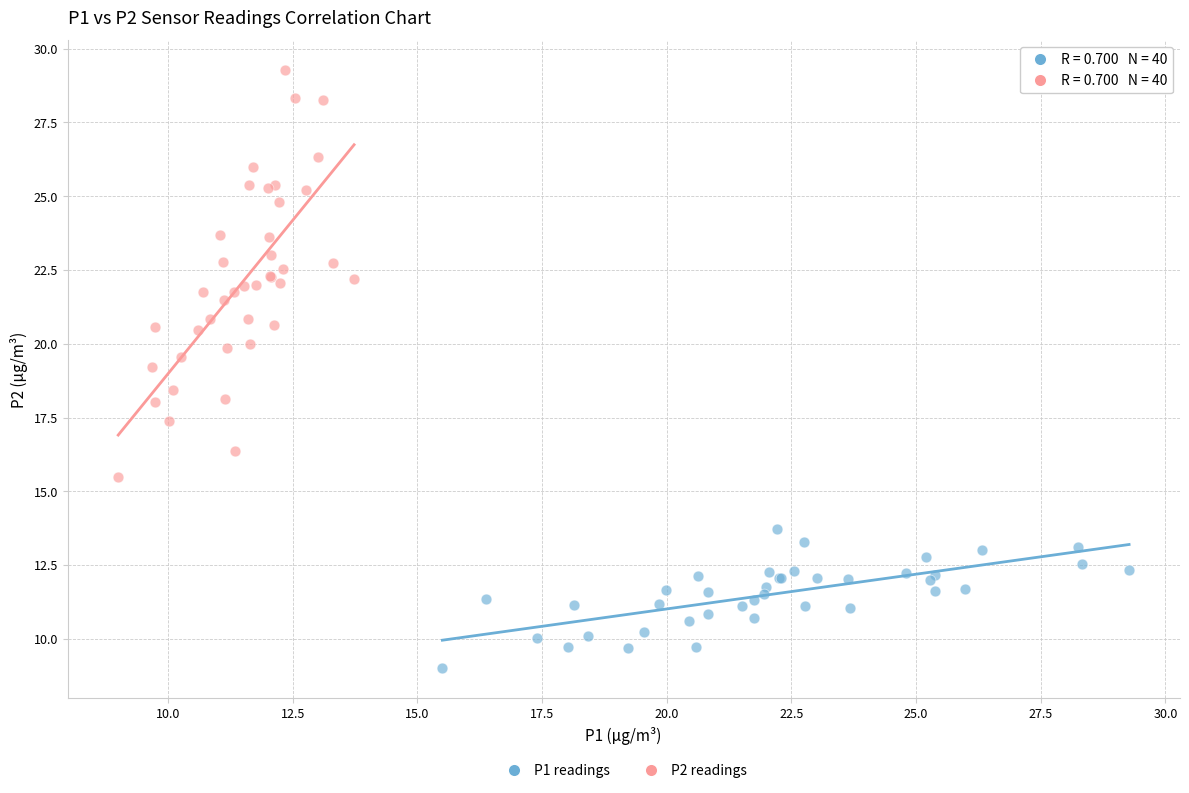

What are all the series names shown in the legend?

P1 readings, P2 readings